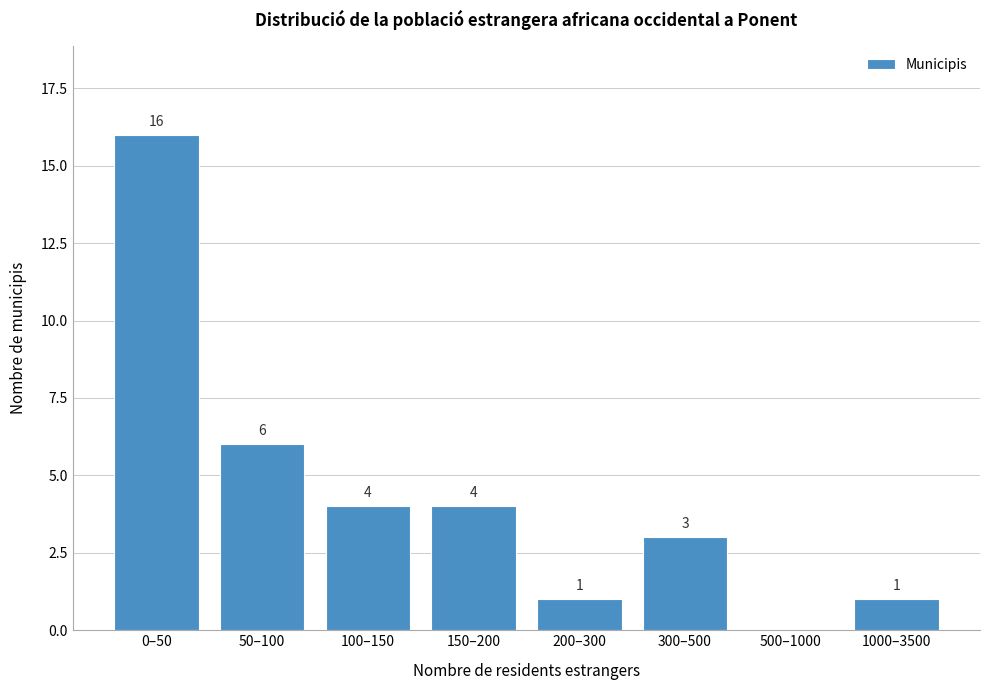

Reading left to right, extract all data points from this chart.

0–50=16	50–100=6	100–150=4	150–200=4	200–300=1	300–500=3	500–1000=0	1000–3500=1